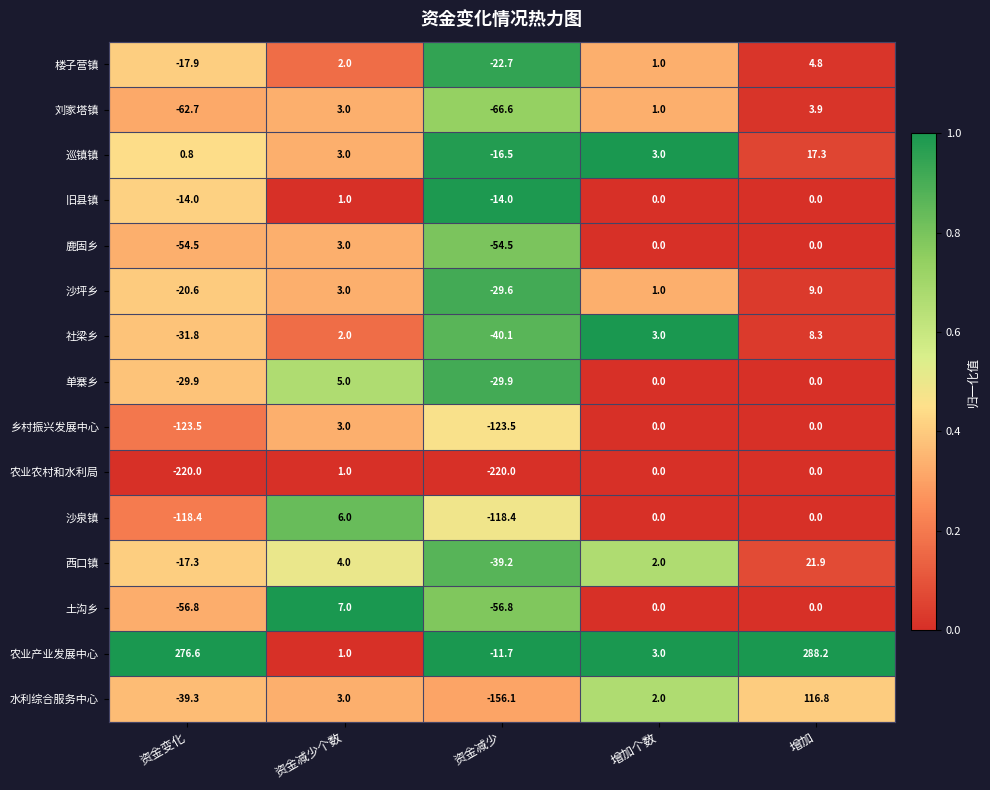

What is the spread (max minus min) of values at 增加个数?

3.0